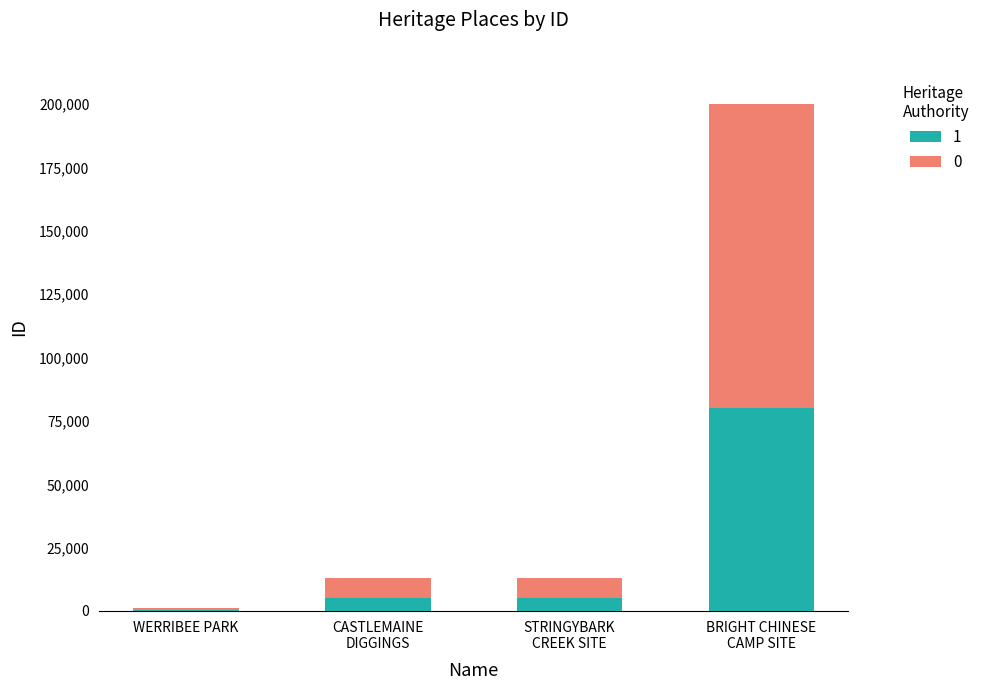

How many data points does each series have?

4